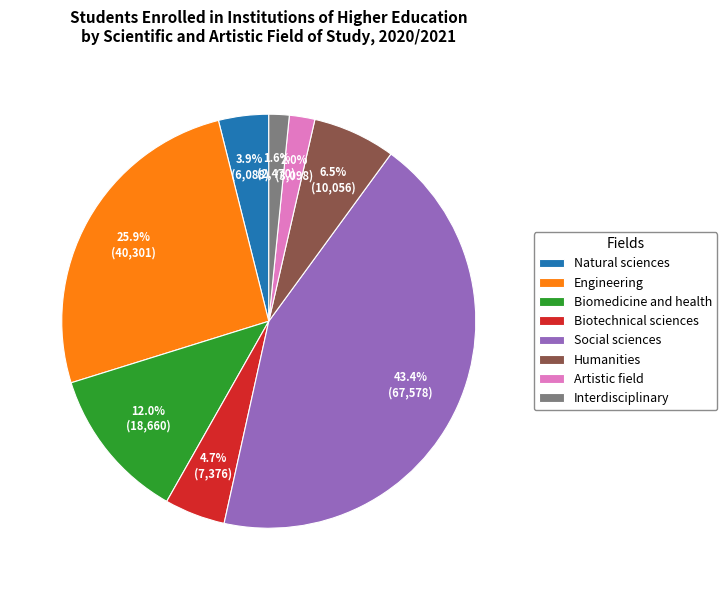

Between Biomedicine and health and Humanities, which is larger?

Biomedicine and health